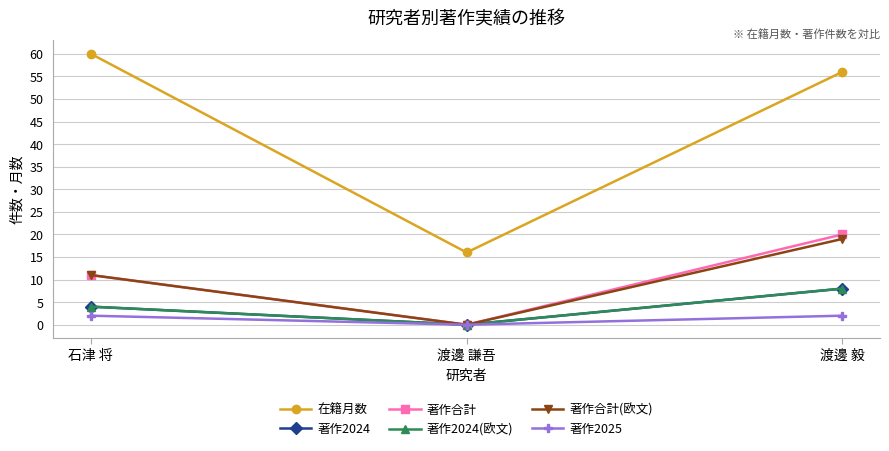

What is the average value of the 著作2024(欧文) series?

4